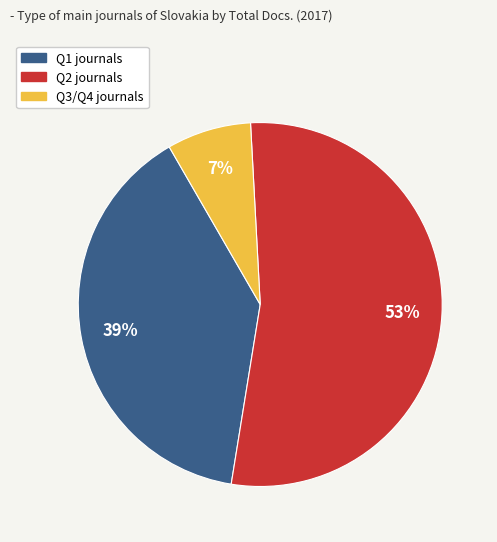

The Q3/Q4 journals slice represents 7% of the pie. True or false?

True